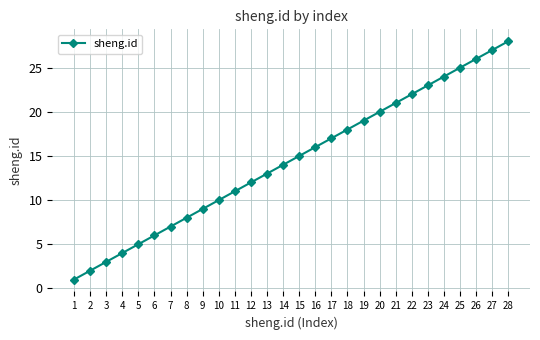

Rank the categories by value from highest to lowest.

28, 27, 26, 25, 24, 23, 22, 21, 20, 19, 18, 17, 16, 15, 14, 13, 12, 11, 10, 9, 8, 7, 6, 5, 4, 3, 2, 1